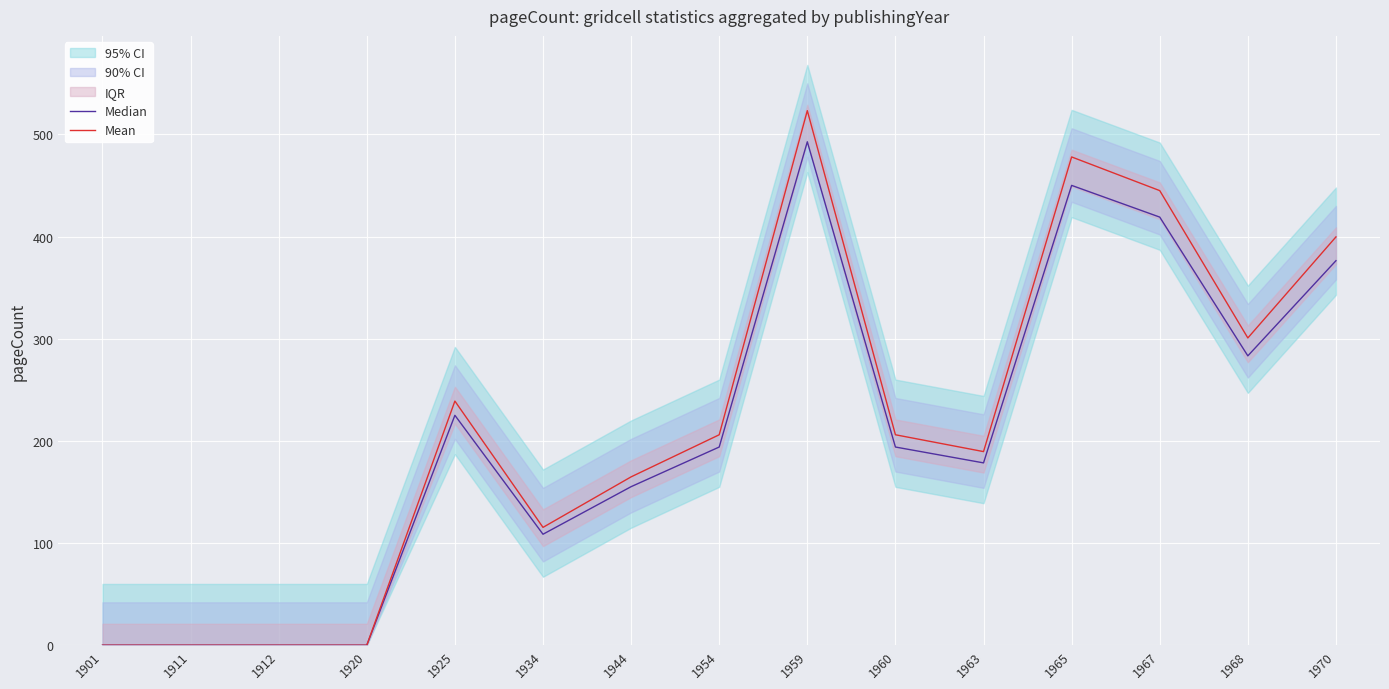

True or false: Mean and Median intersect in this chart.

False